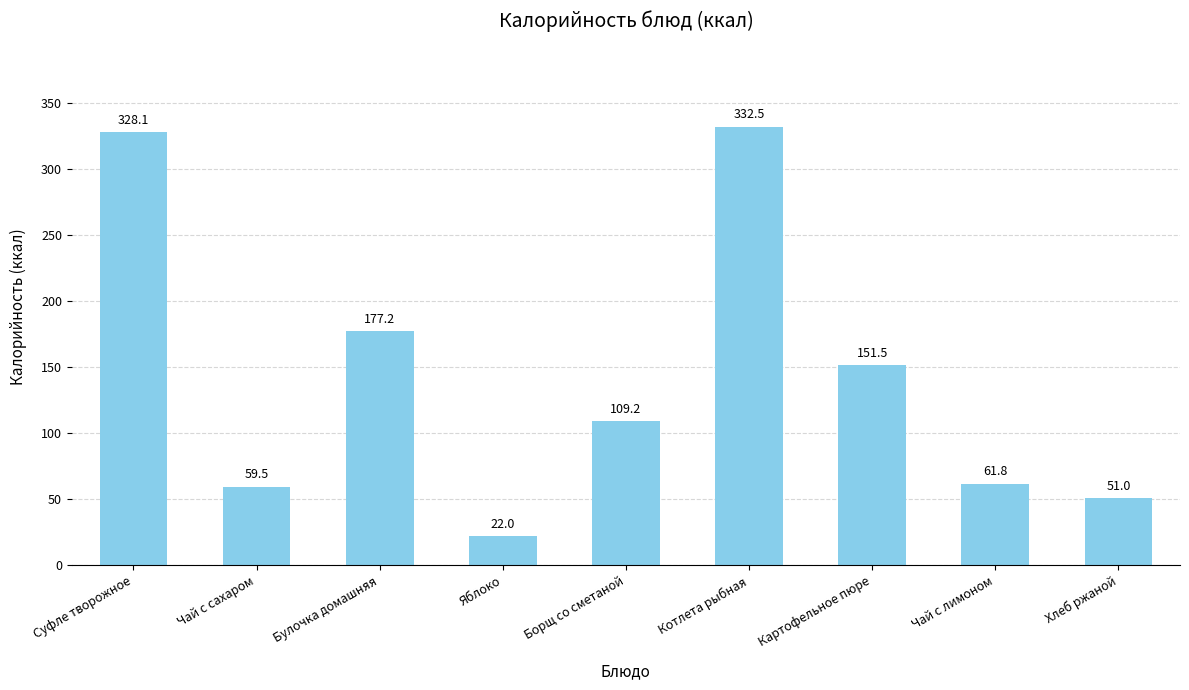

Reading left to right, transcribe all the data shown in this chart.

328.1	59.5	177.2	22.0	109.2	332.5	151.5	61.8	51.0